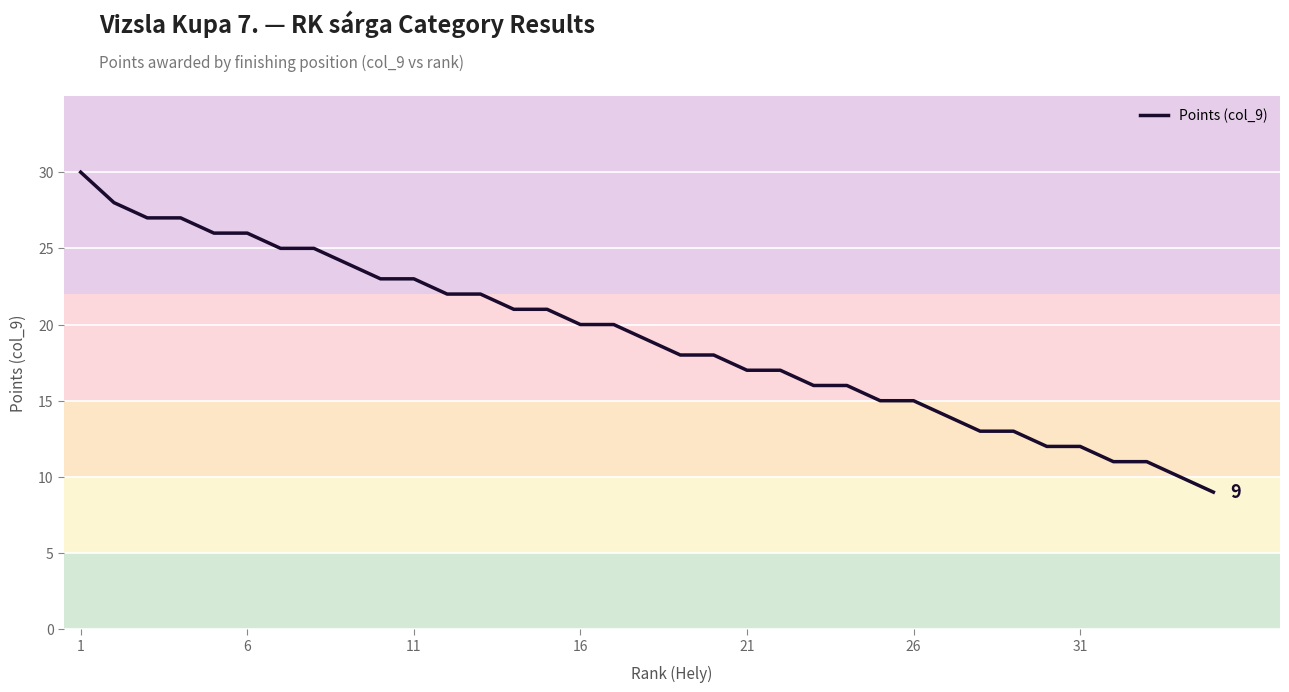

What is the maximum value shown in the chart?

30